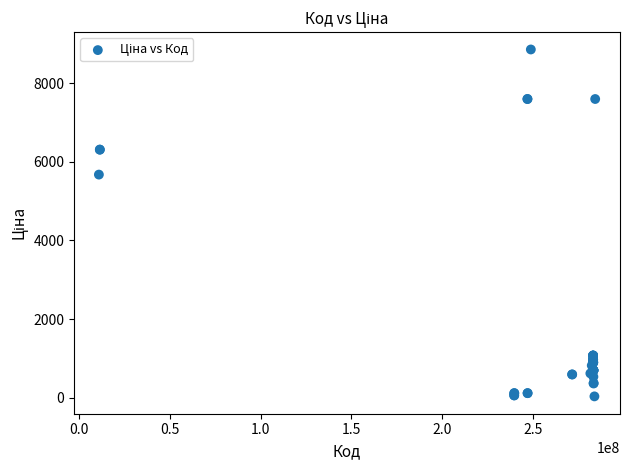

What Y value in the scatter plot is closest to 4444?

5673.8